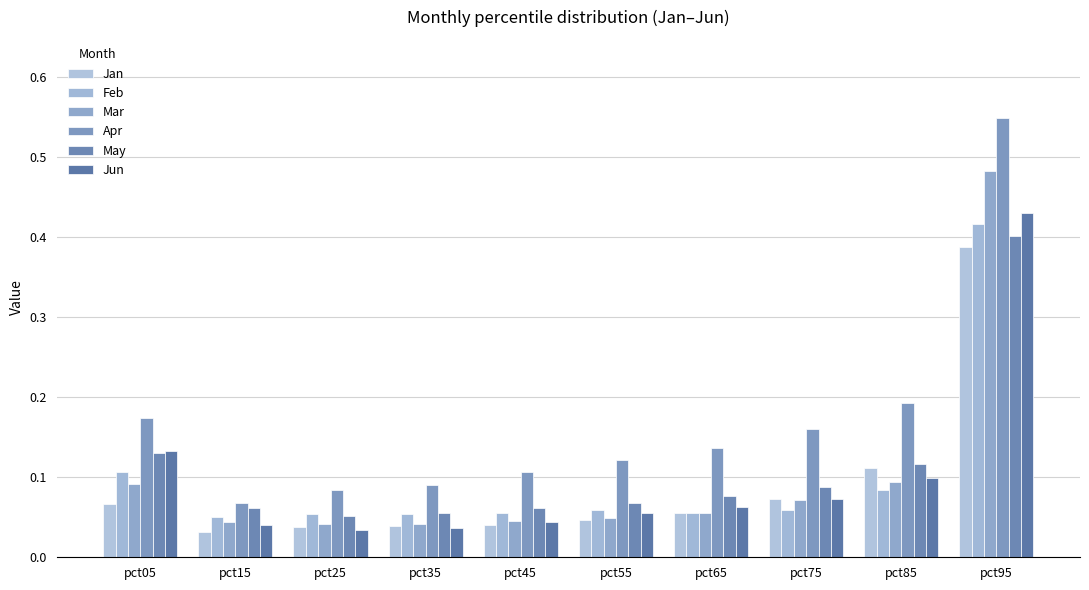

Reading left to right, what are all the values shown in this chart?

Jan: pct05=0.1	pct15=0.0	pct25=0.0	pct35=0.0	pct45=0.0	pct55=0.0	pct65=0.1	pct75=0.1	pct85=0.1	pct95=0.4
Feb: pct05=0.1	pct15=0.1	pct25=0.1	pct35=0.1	pct45=0.1	pct55=0.1	pct65=0.1	pct75=0.1	pct85=0.1	pct95=0.4
Mar: pct05=0.1	pct15=0.0	pct25=0.0	pct35=0.0	pct45=0.0	pct55=0.0	pct65=0.1	pct75=0.1	pct85=0.1	pct95=0.5
Apr: pct05=0.2	pct15=0.1	pct25=0.1	pct35=0.1	pct45=0.1	pct55=0.1	pct65=0.1	pct75=0.2	pct85=0.2	pct95=0.5
May: pct05=0.1	pct15=0.1	pct25=0.1	pct35=0.1	pct45=0.1	pct55=0.1	pct65=0.1	pct75=0.1	pct85=0.1	pct95=0.4
Jun: pct05=0.1	pct15=0.0	pct25=0.0	pct35=0.0	pct45=0.0	pct55=0.1	pct65=0.1	pct75=0.1	pct85=0.1	pct95=0.4